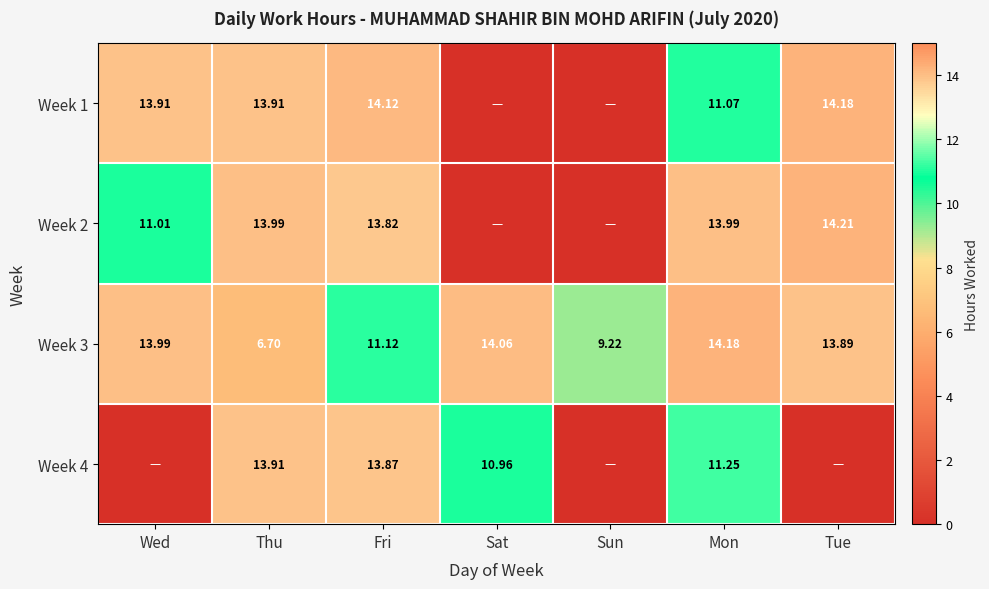

At Thu, list the series in order from largest to smallest.

Week 2, Week 1, Week 4, Week 3